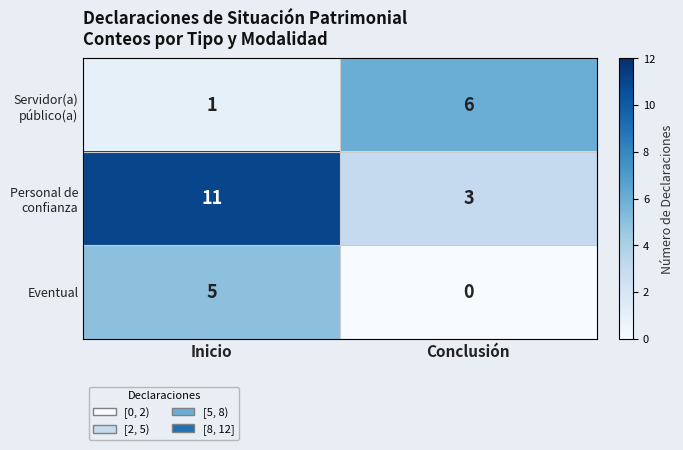

What is the sum of all Eventual values?

5